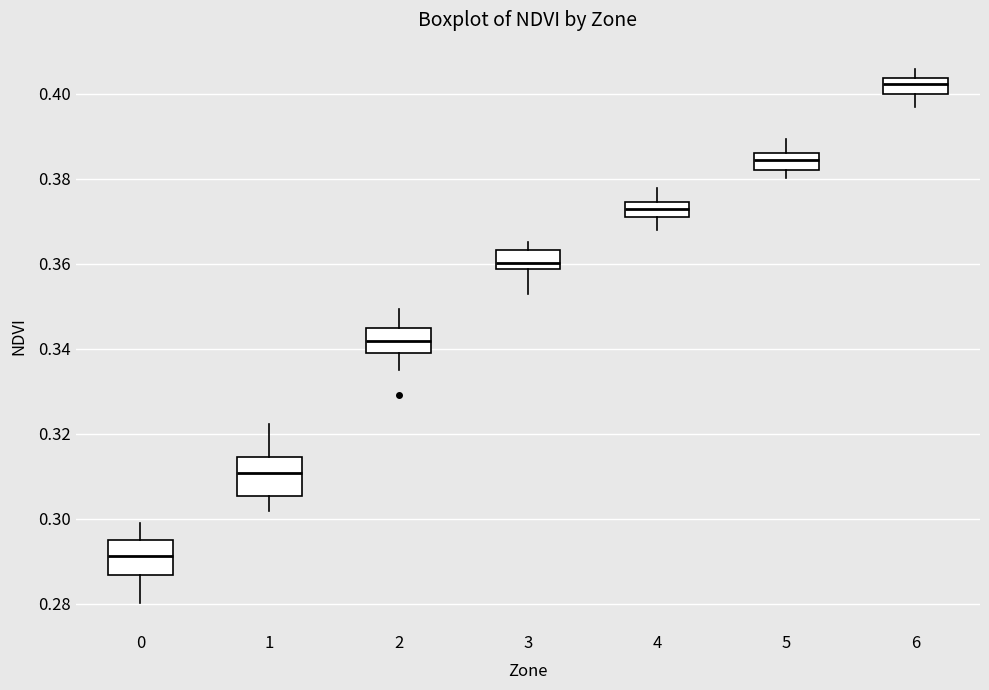

Where is the lower edge of the box at x = 2 on the y-axis? The values are not printed on the chart, so give them approximately, as read against the axis.

0.338